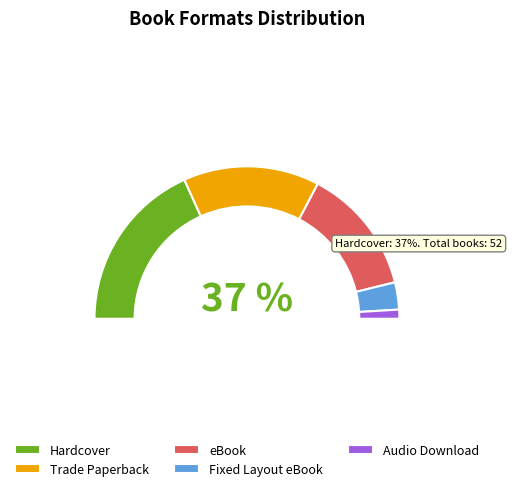

What percentage is NOT represented by Hardcover?

63.5%